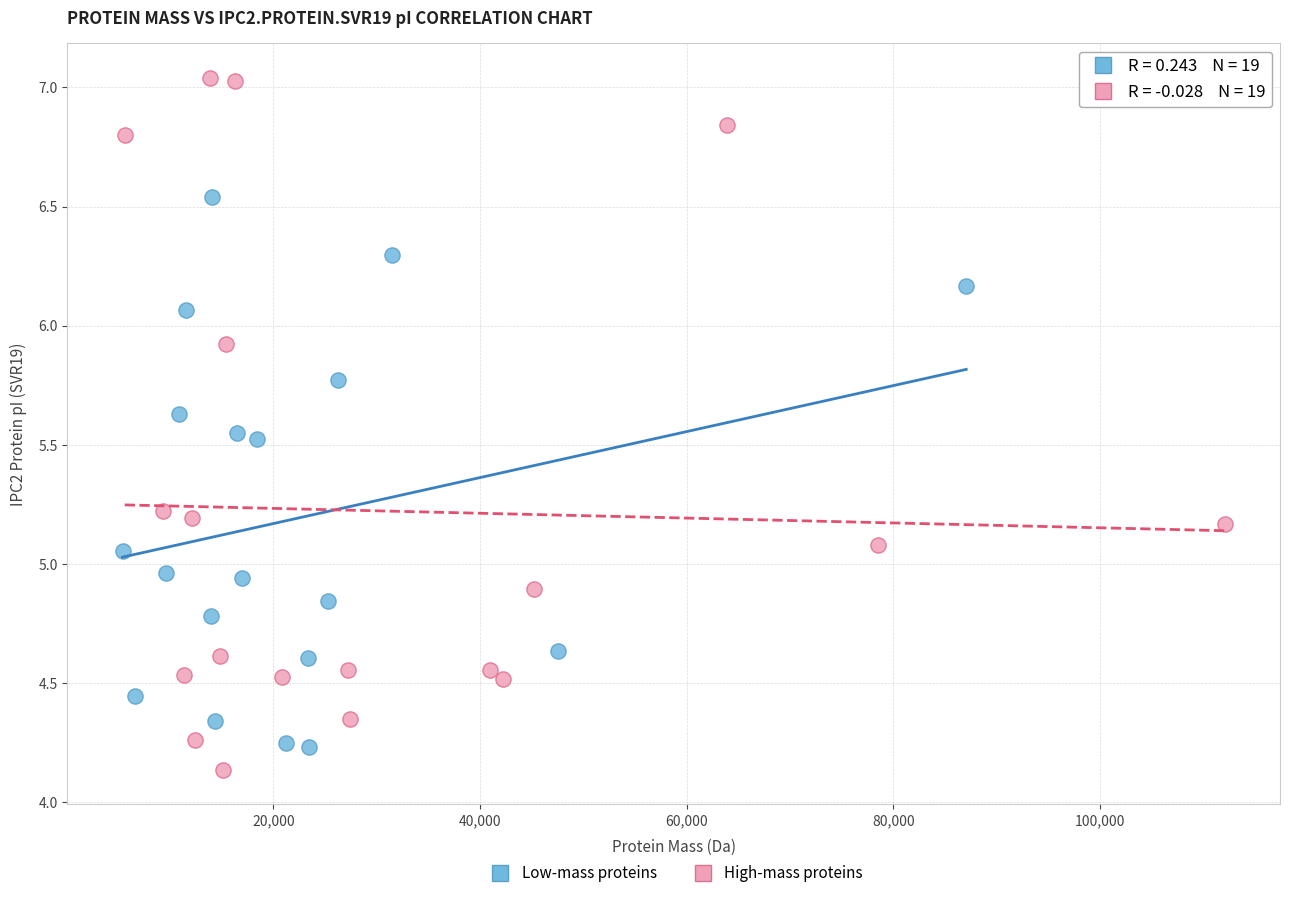

What are all the series names shown in the legend?

Low-mass proteins, High-mass proteins